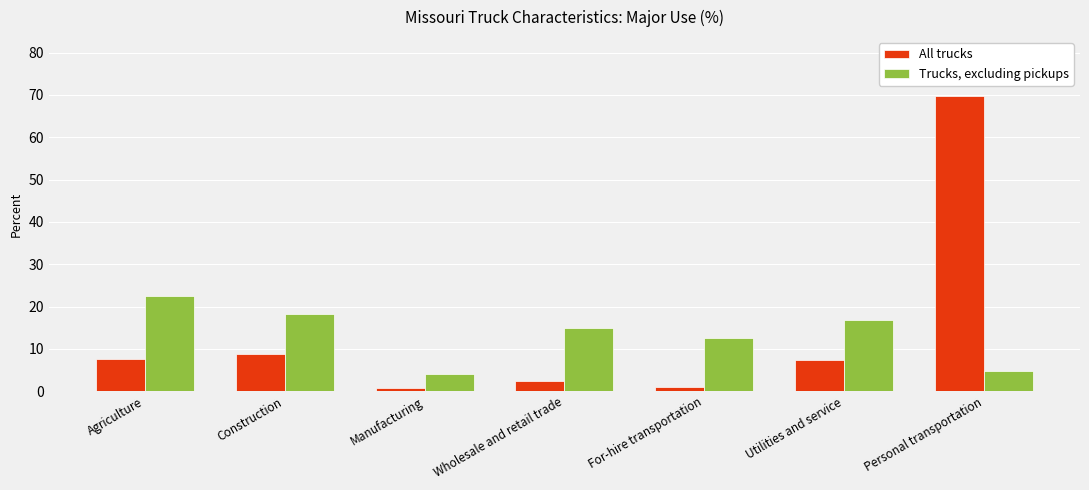

How many categories are shown in the chart?

7